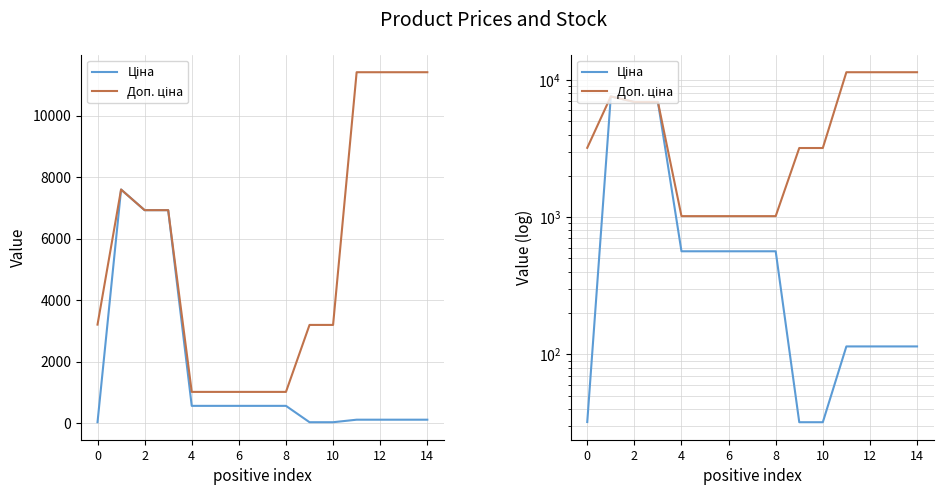

What is the value of the Доп. ціна point at the 10th from the left?

3195.0